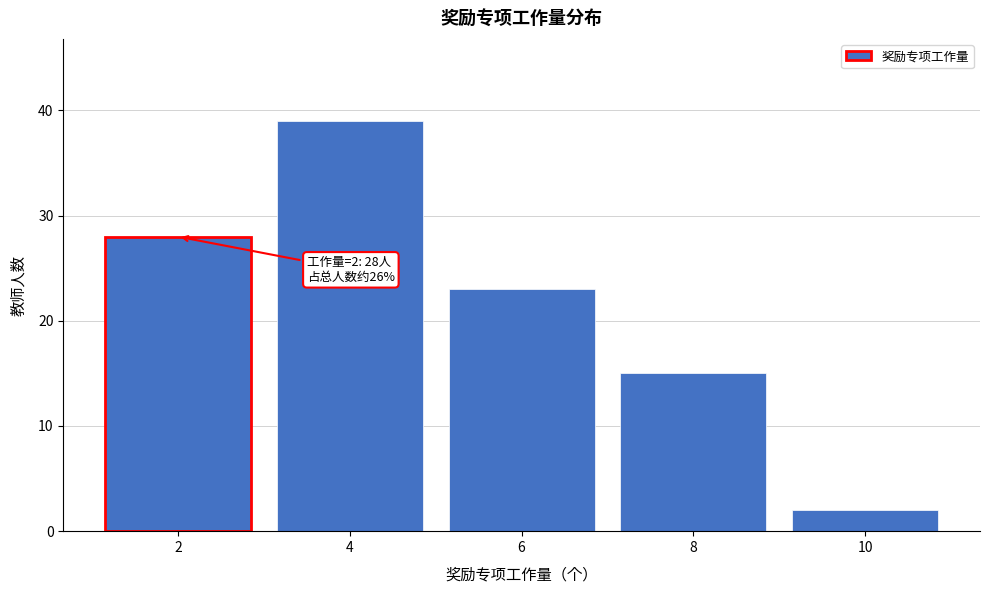

Over which range of the x-axis is the bar tallest?

3 to 5